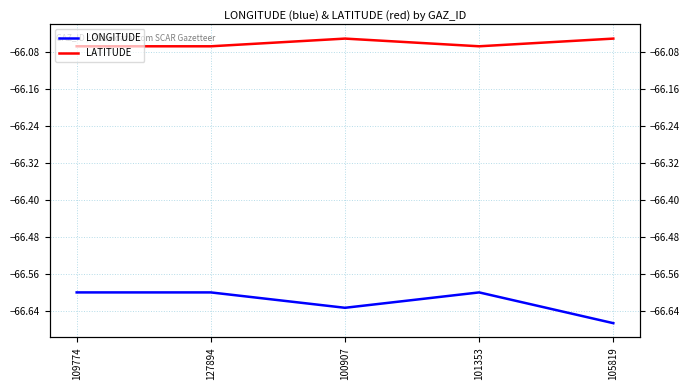

Rank the series by their average value, from highest to lowest.

LATITUDE, LONGITUDE